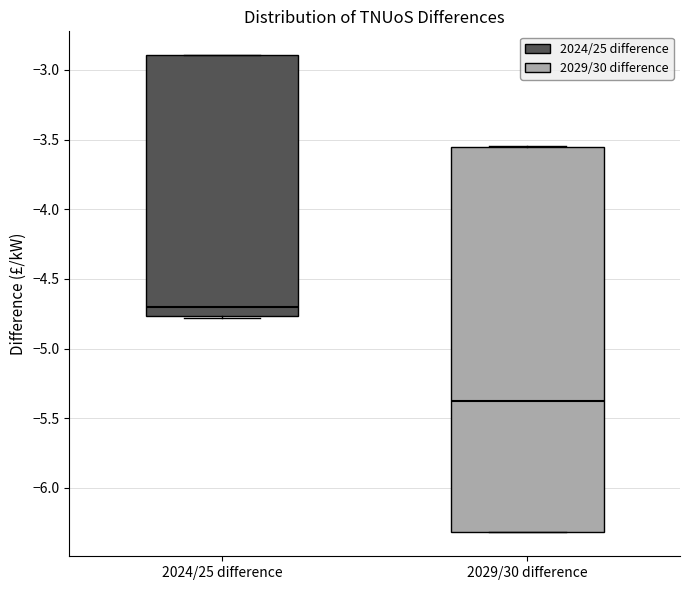

Which box's median line is the highest?

2024/25 difference